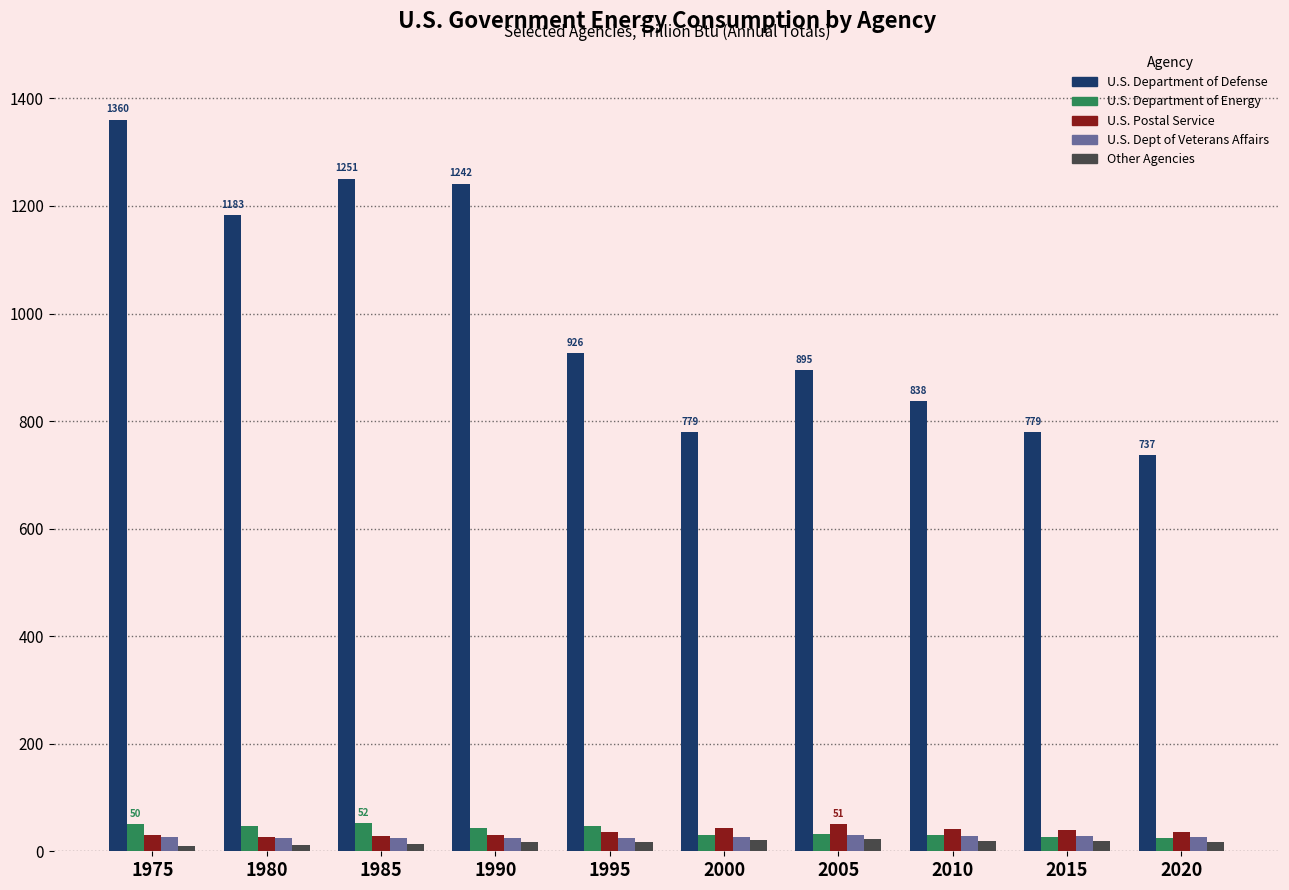

At how many categories does at least one series exceed 764?

9